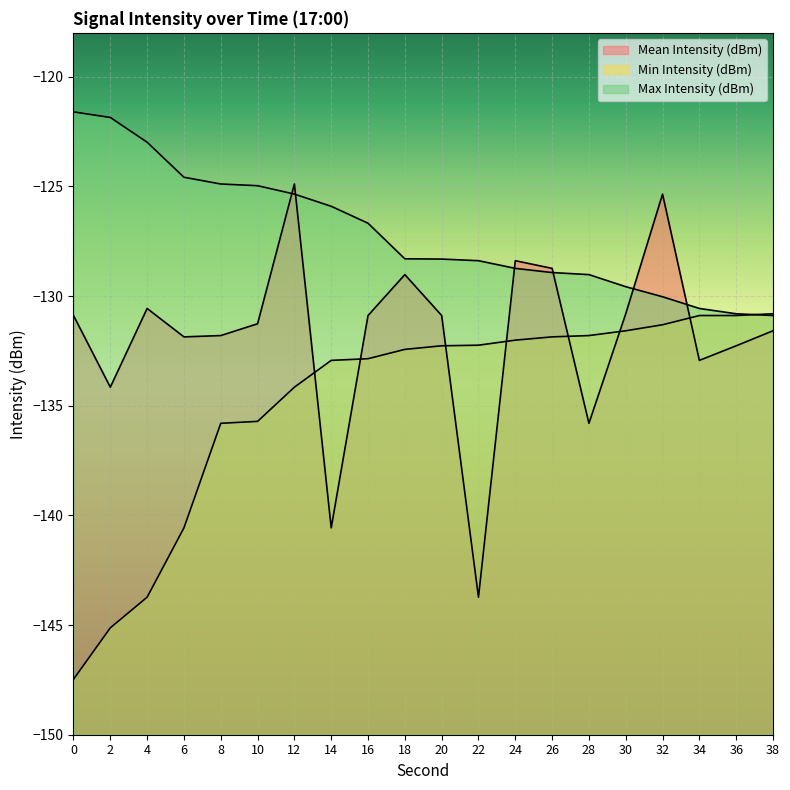

At which label is Min Intensity (dBm) closest to -139?

6